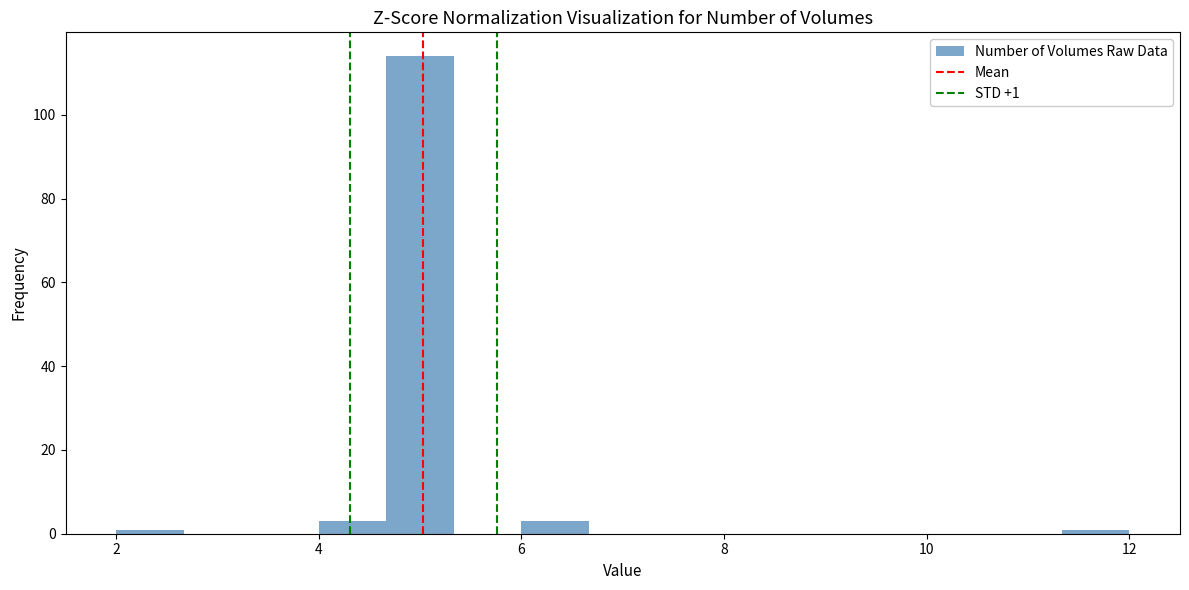

Read against the x-axis, roughly where is the centre of the tallest bar?

5.0